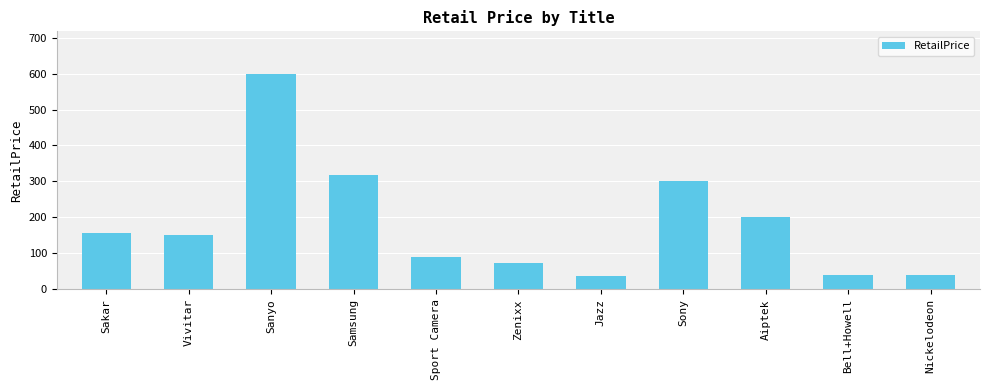

What value does the data have at Sanyo?

598.0